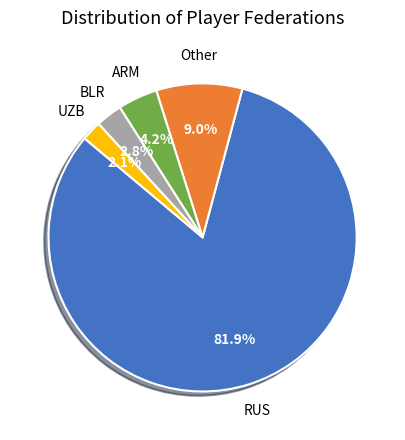

Count the number of slices in the pie.

5